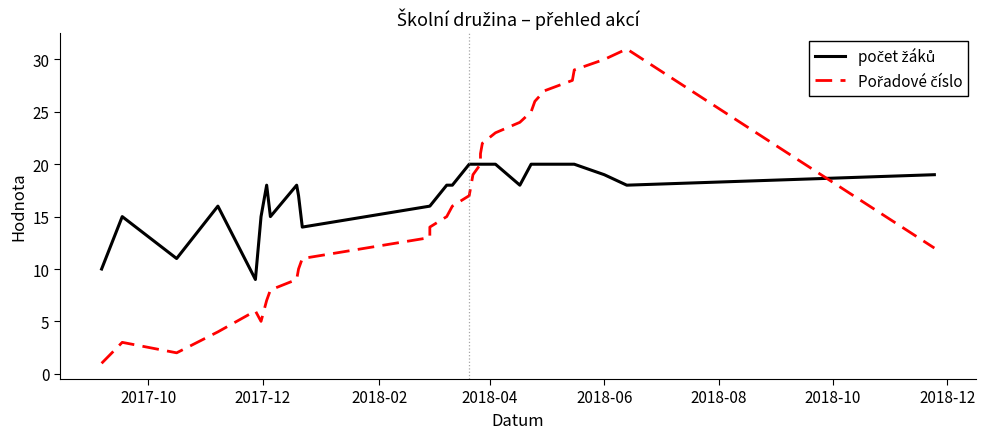

True or false: počet žáků has more than 0 interior local peaks.

True